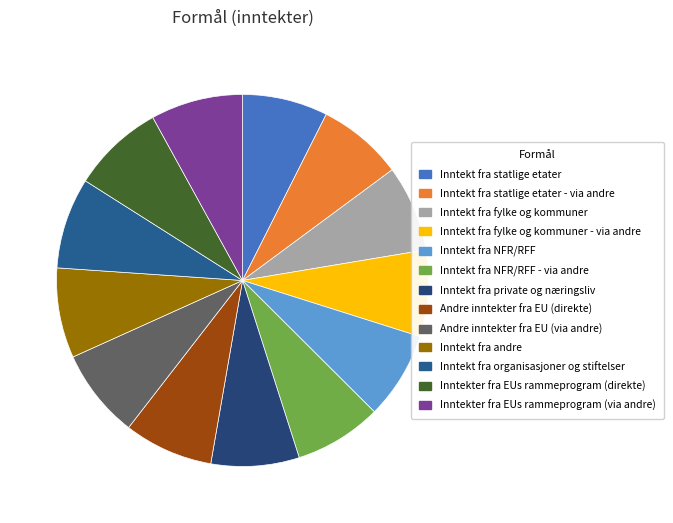

Is Inntekt fra NFR/RFF the majority of the pie?

No